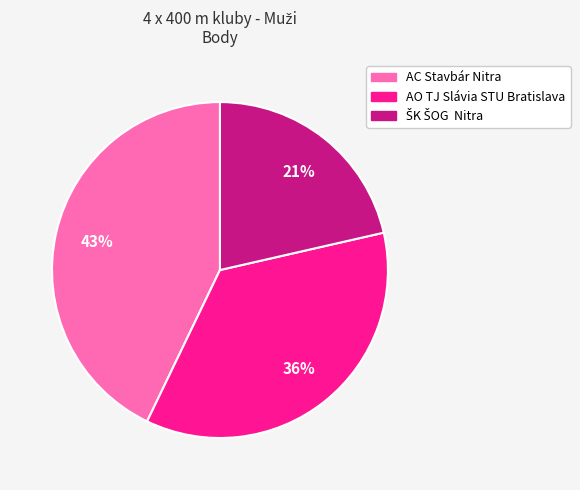

The AC Stavbár Nitra slice represents 43% of the pie. True or false?

True